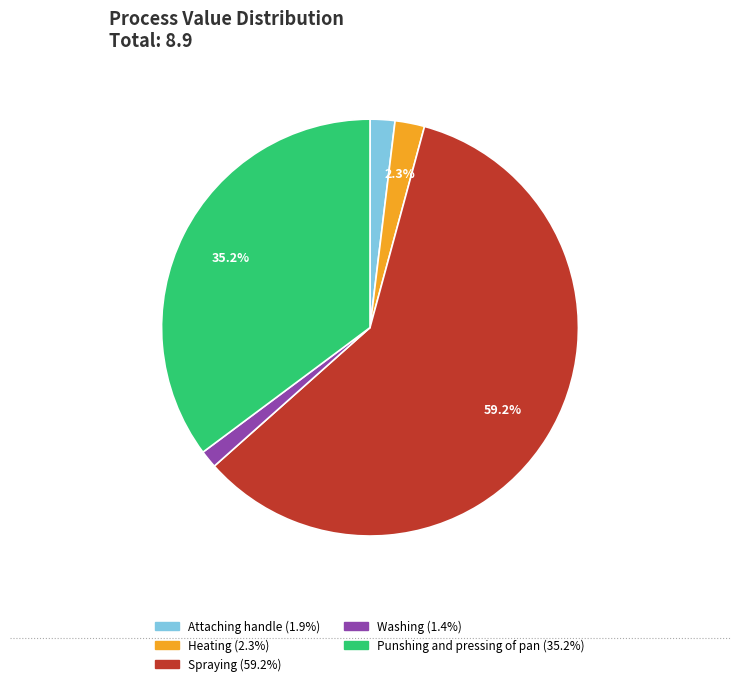

What percentage is the Washing slice, to the nearest percent?

1%